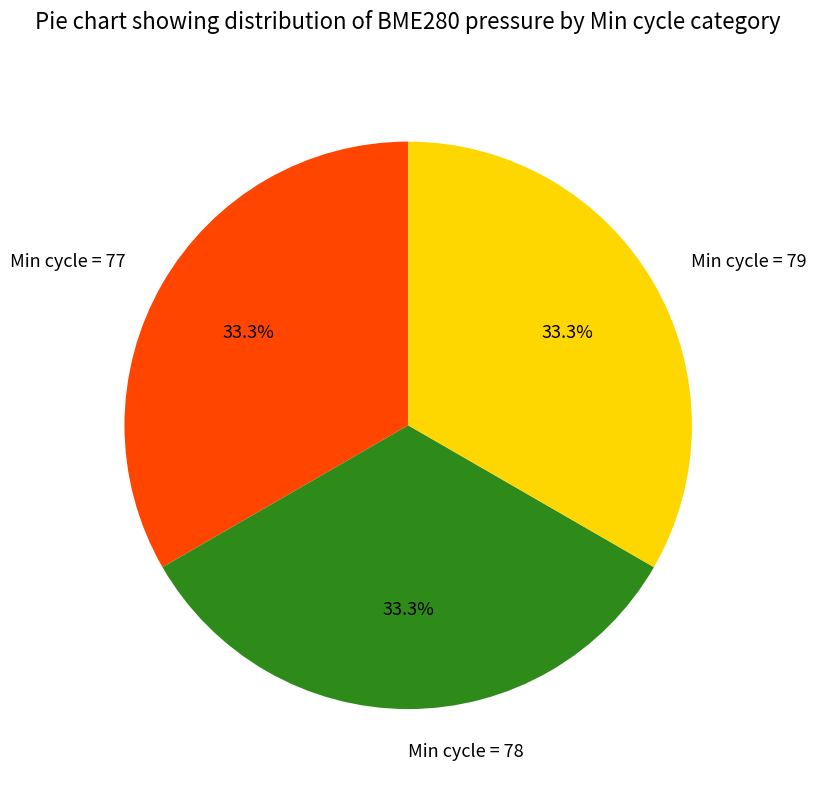

What is the total percentage of Min cycle = 77 and Min cycle = 79?

66.7%